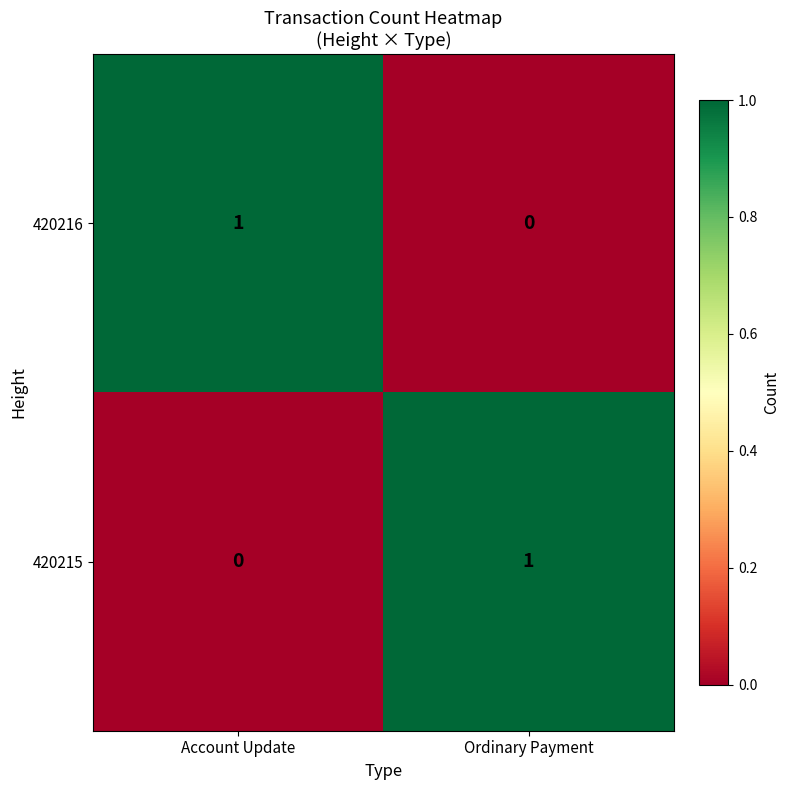

Reading left to right, what are all the values shown in this chart?

420216: Account Update=1	Ordinary Payment=0
420215: Account Update=0	Ordinary Payment=1